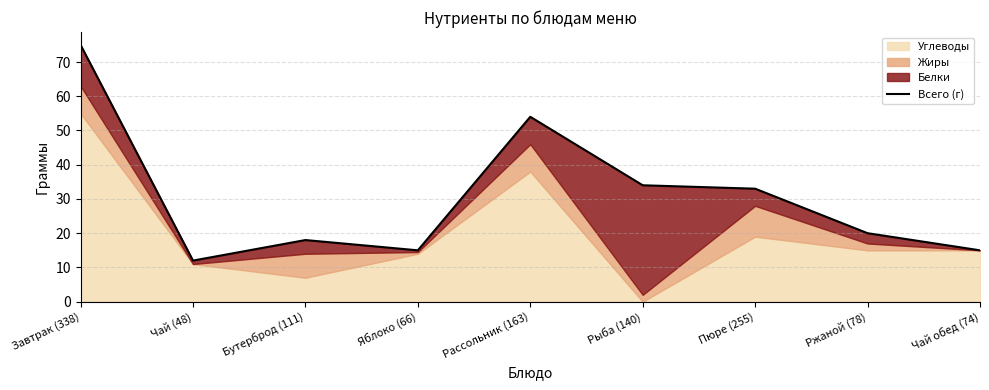

Reading left to right, extract all data points from this chart.

75	12	18	15	54	34	33	20	15